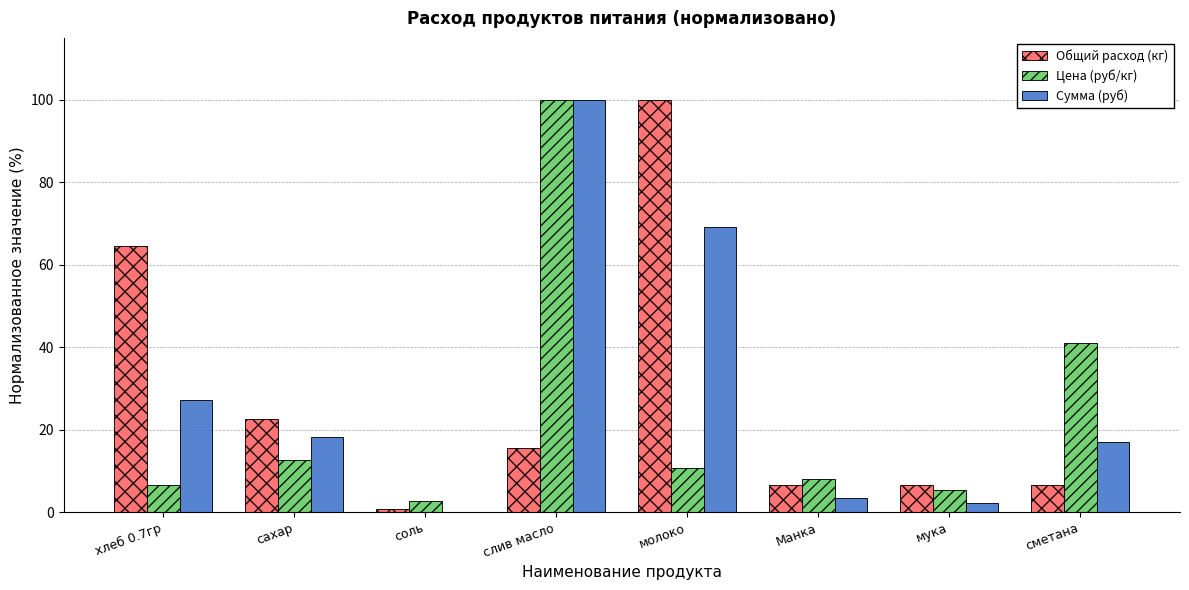

What is the sum of all Сумма (руб) values?

237.4